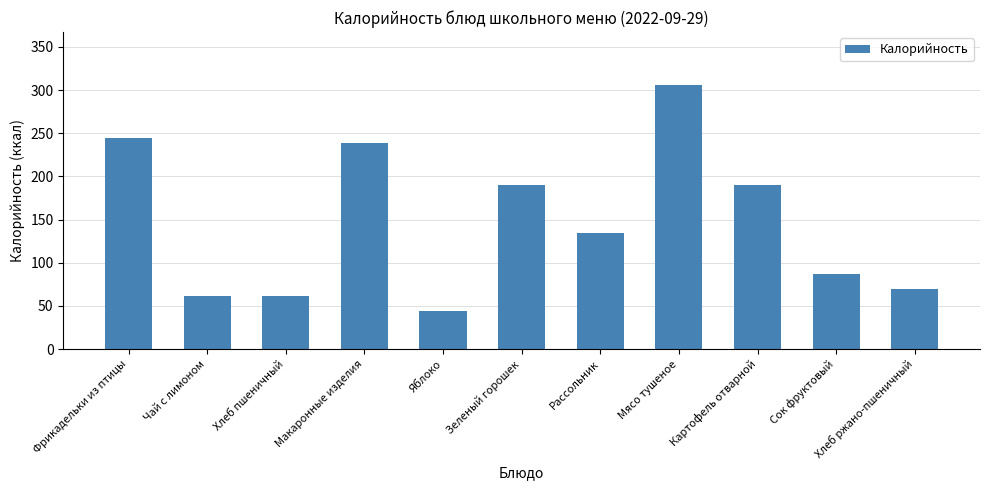

True or false: the data shows 134 at Рассольник.

True